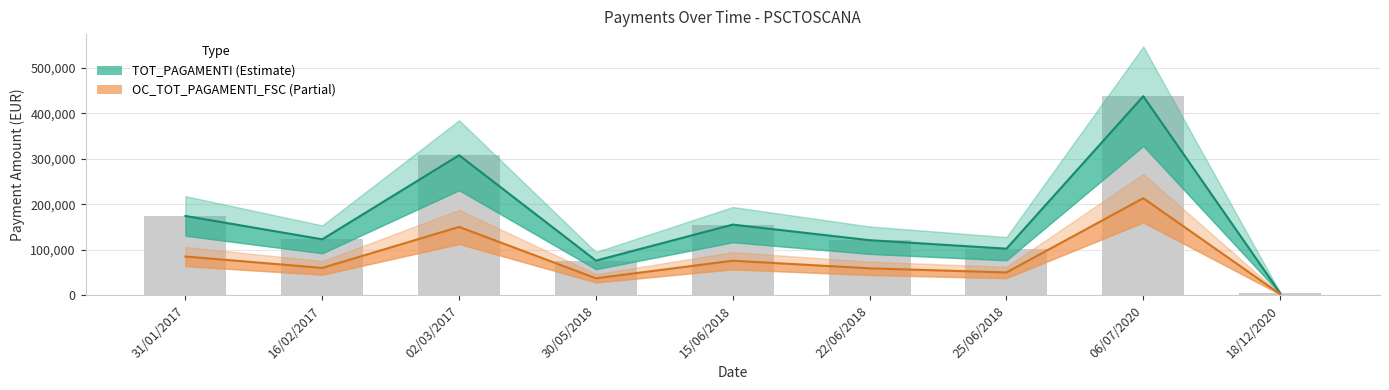

At which label does TOT_PAGAMENTI first exceed 122647?

31/01/2017